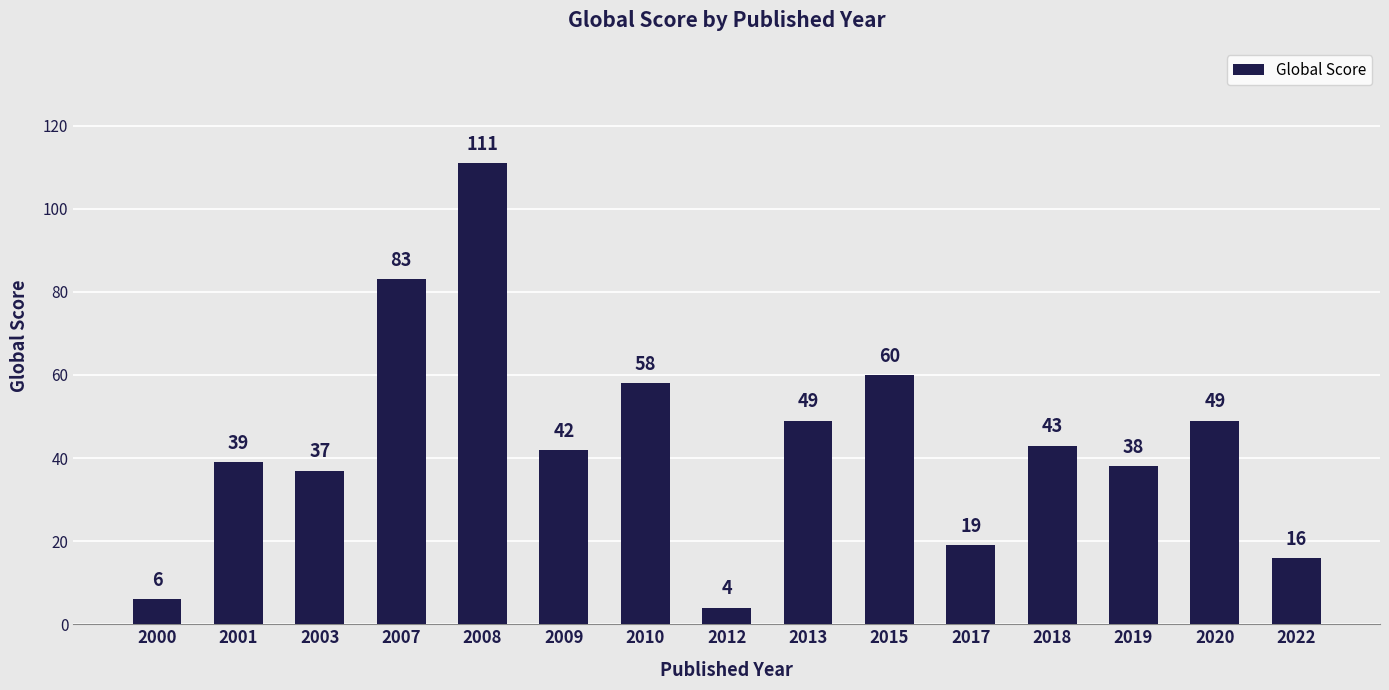

What is the value of the 11th bar from the left?

19